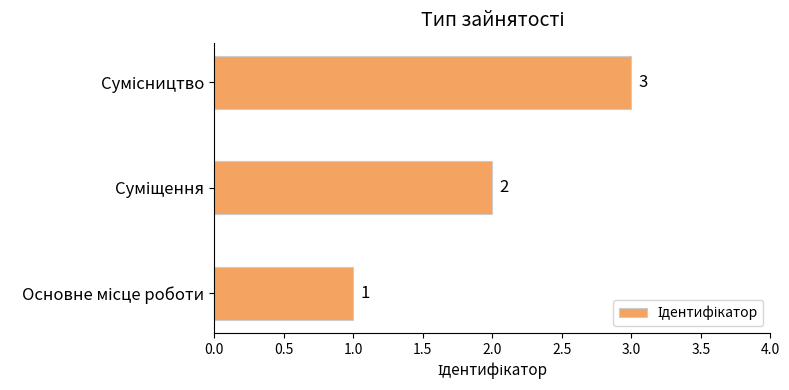

How many values are between 1 and 3?

3